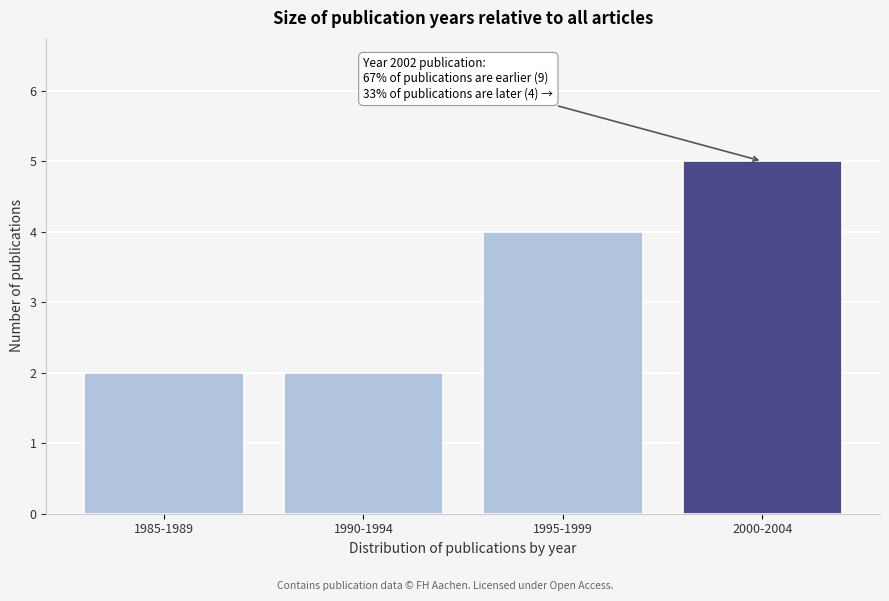

Reading left to right, list all the values displayed in this chart.

2	2	4	5